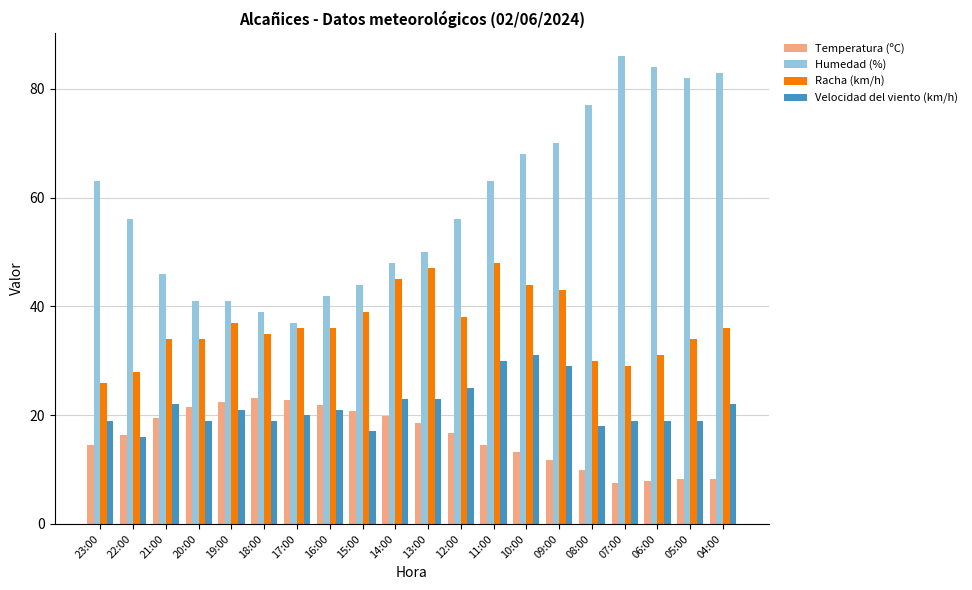

Which series has the largest total across all categories?

Humedad (%)